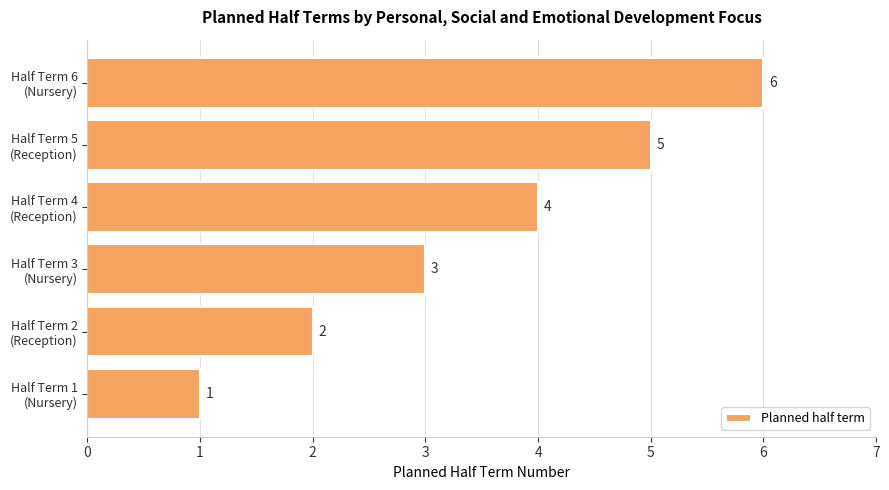

At which category does the chart reach its peak across all series?

Half Term 6
(Nursery)